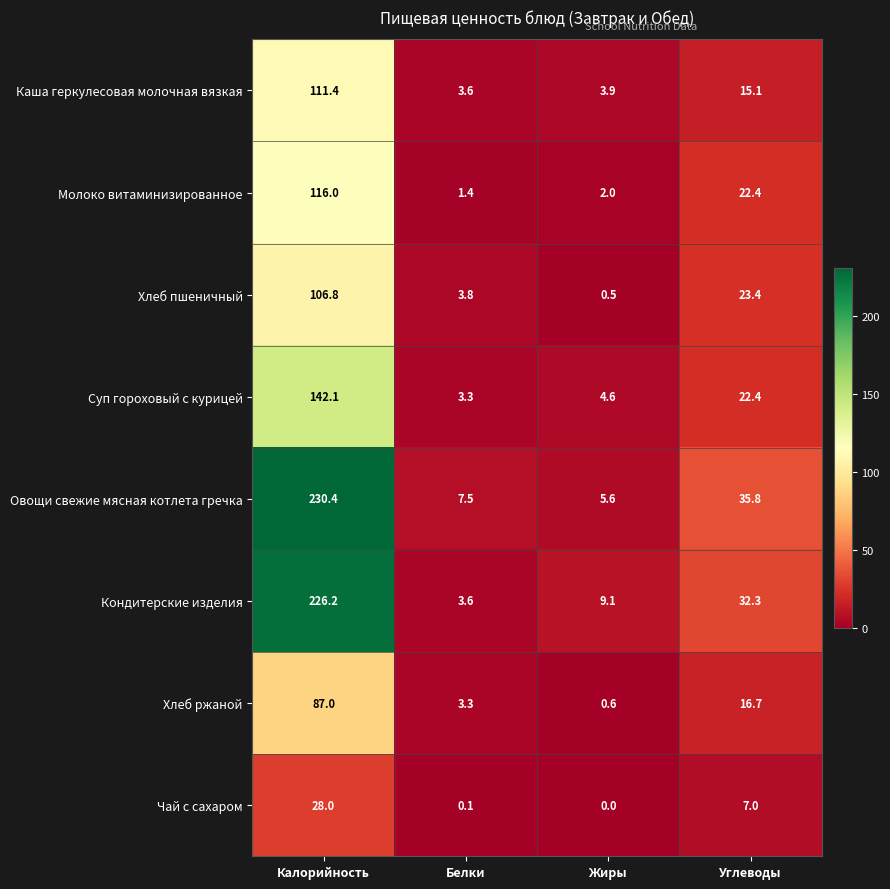

Which series changed the most between Белки and Углеводы?

Кондитерские изделия